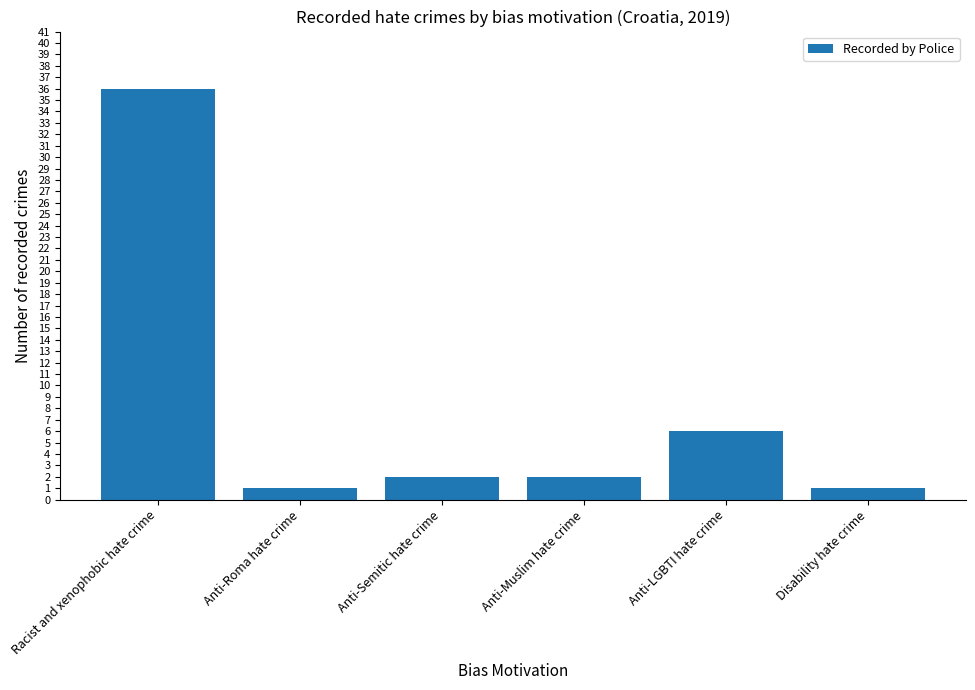

How many distinct data groups are displayed?

1